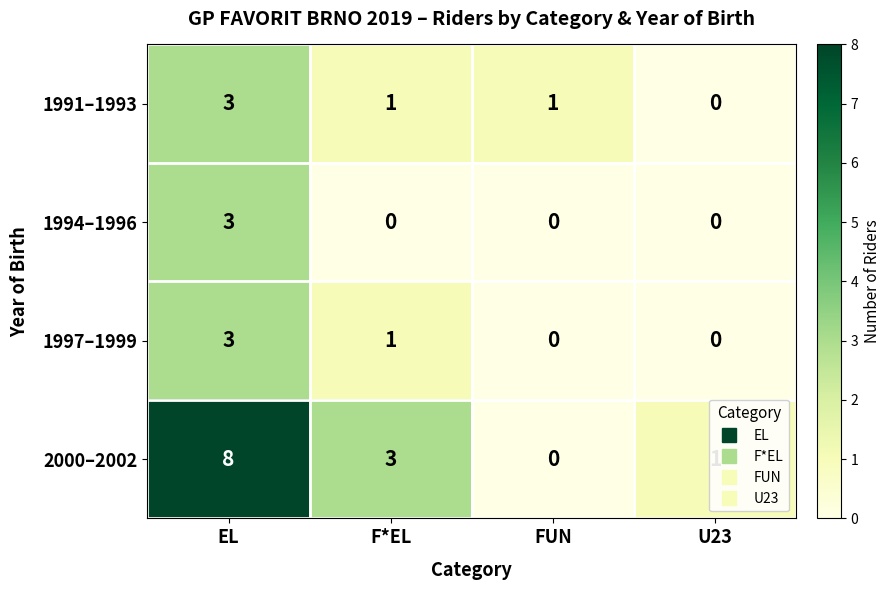

How many series are shown in this chart?

4